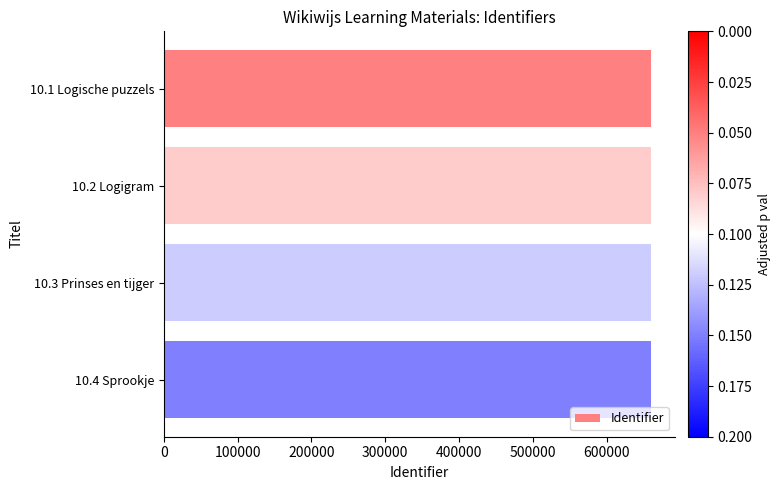

What is the maximum value shown in the chart?

659920